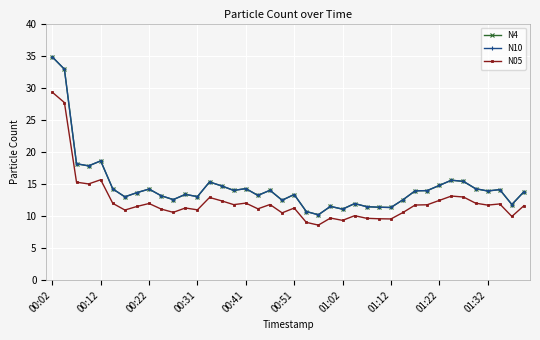

What is the value of the N10 point at the 24th from the left?

11.5